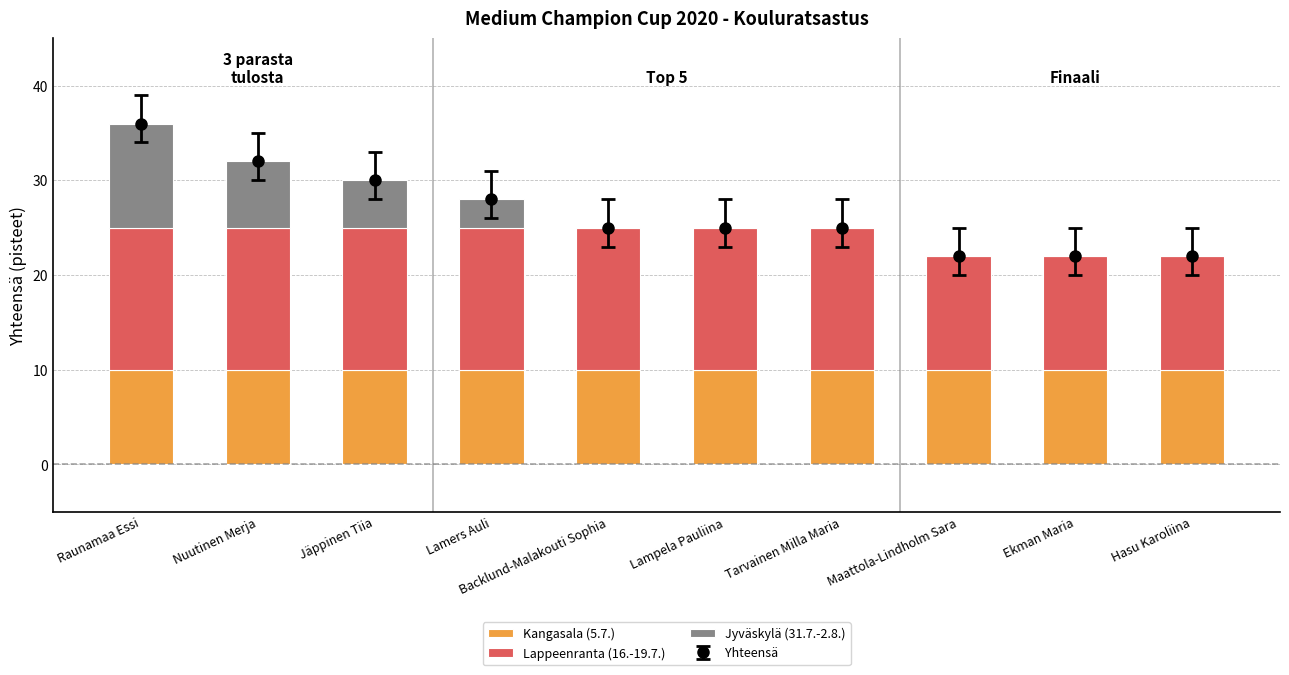

How many values in the Jyväskylä (31.7.-2.8.) series exceed 0?

4